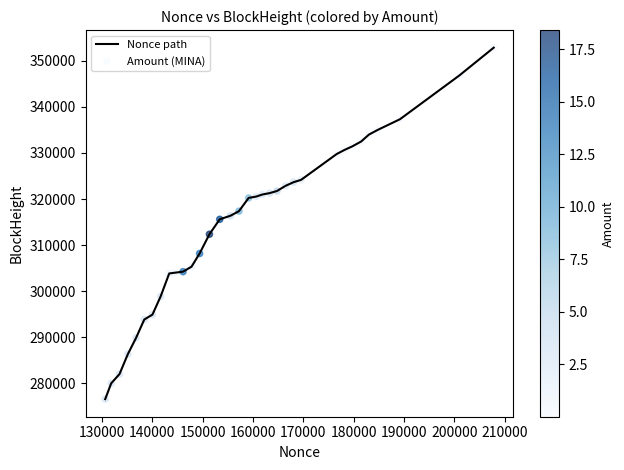

What is the minimum value shown in the chart?

276594